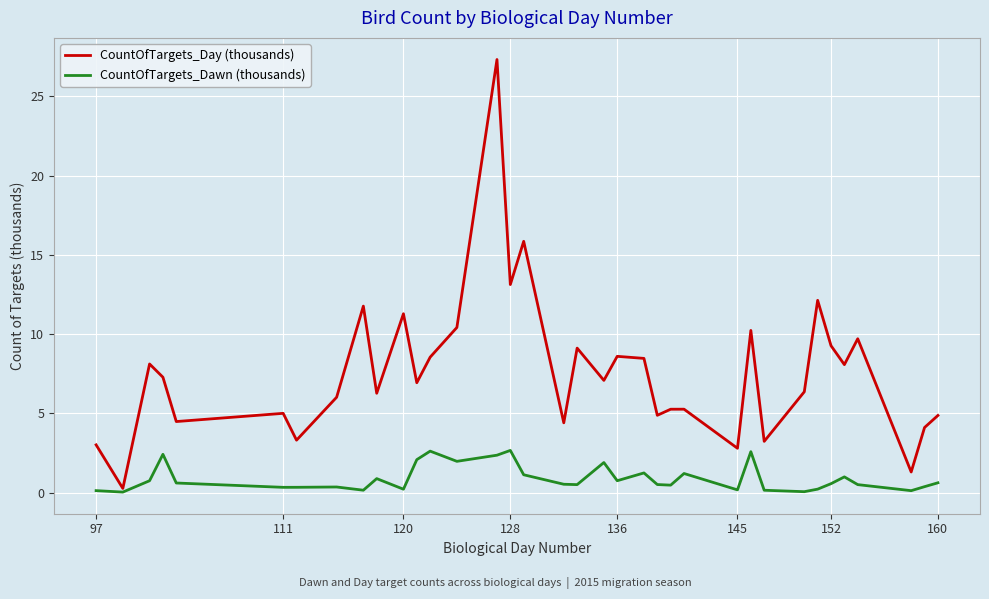

Which series has the largest range (max minus min)?

CountOfTargets_Day (thousands)